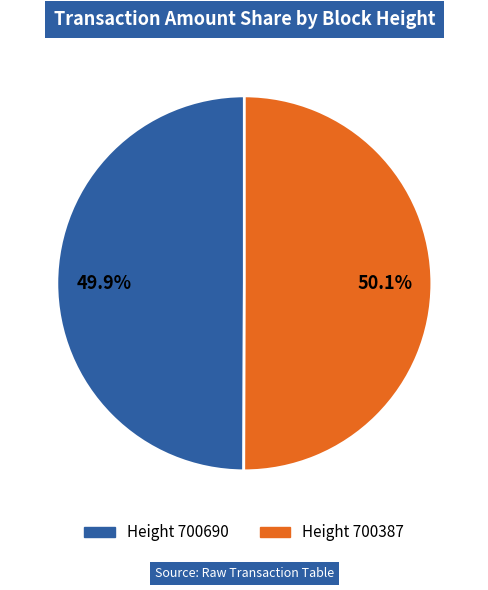

Is there any slice that represents more than half of the pie?

Yes